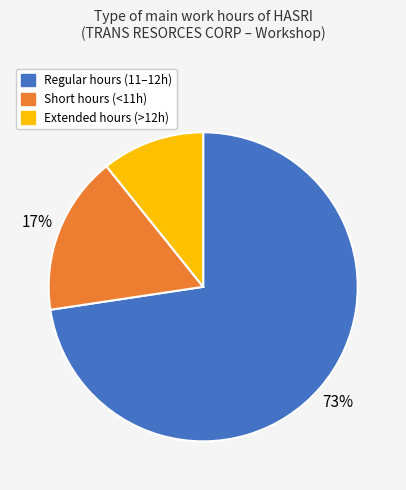

Is there a majority slice in this chart?

Yes